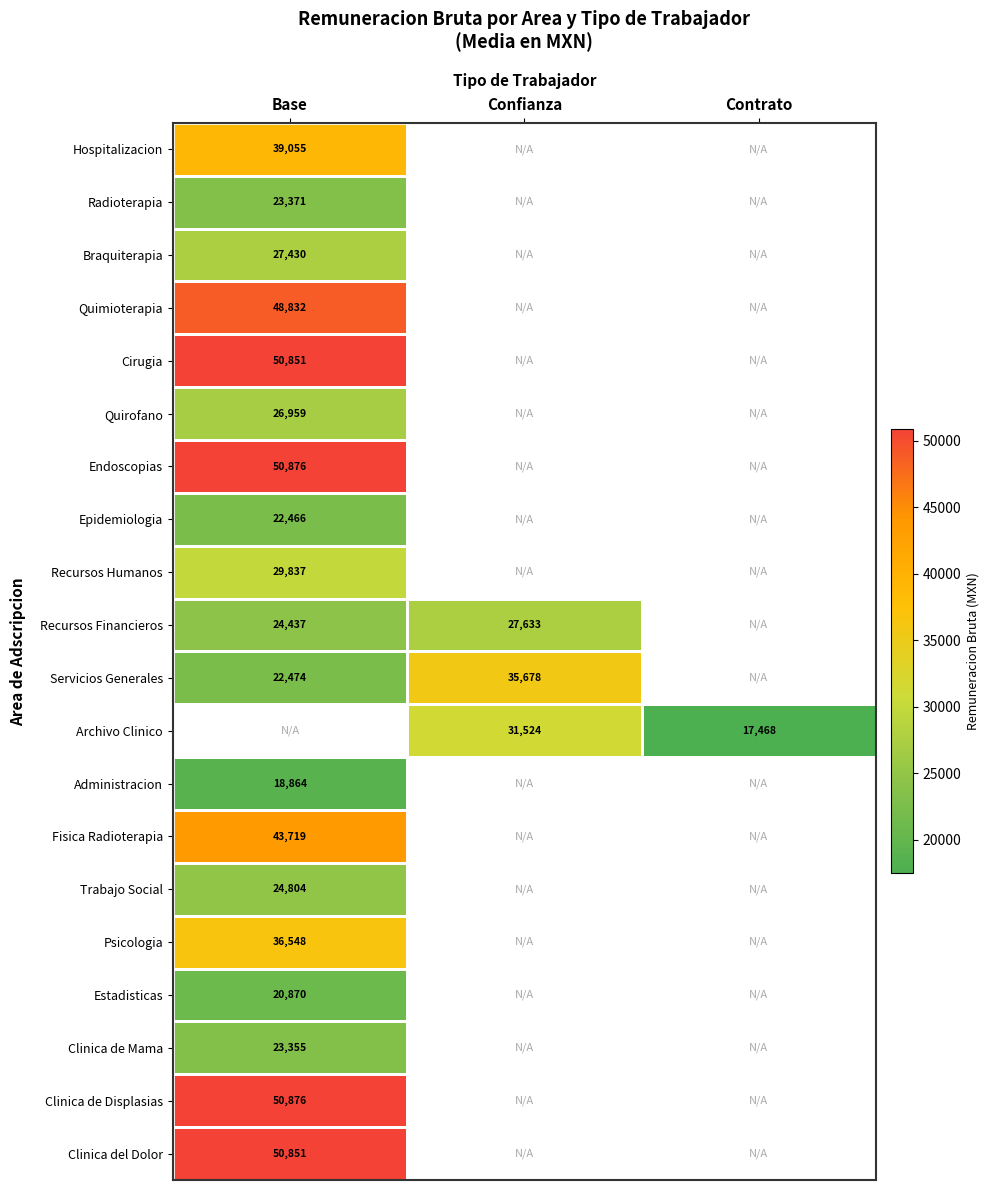

The value of Cirugia at Base is 22945.3. True or false?

False